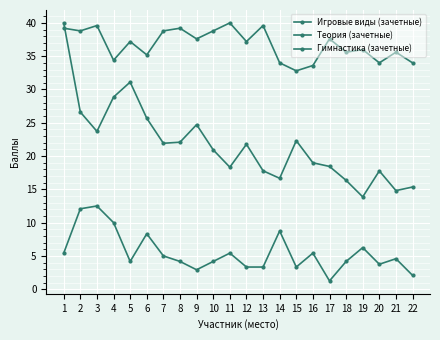

Is this an area chart (filled region under the line)?

No